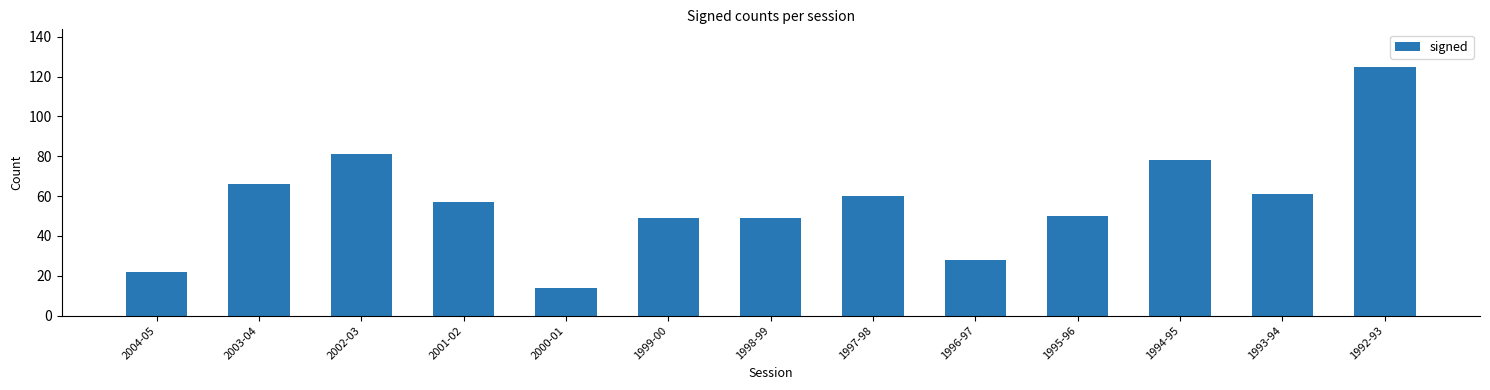

Which has a higher value, 2003-04 or 2001-02?

2003-04